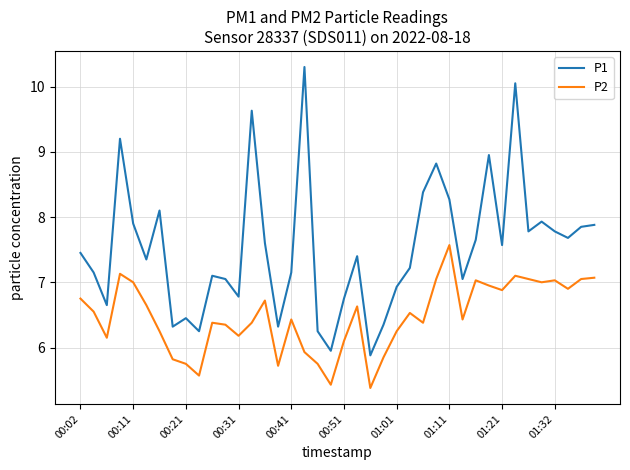

List the series in order of their overall mean, highest first.

P1, P2